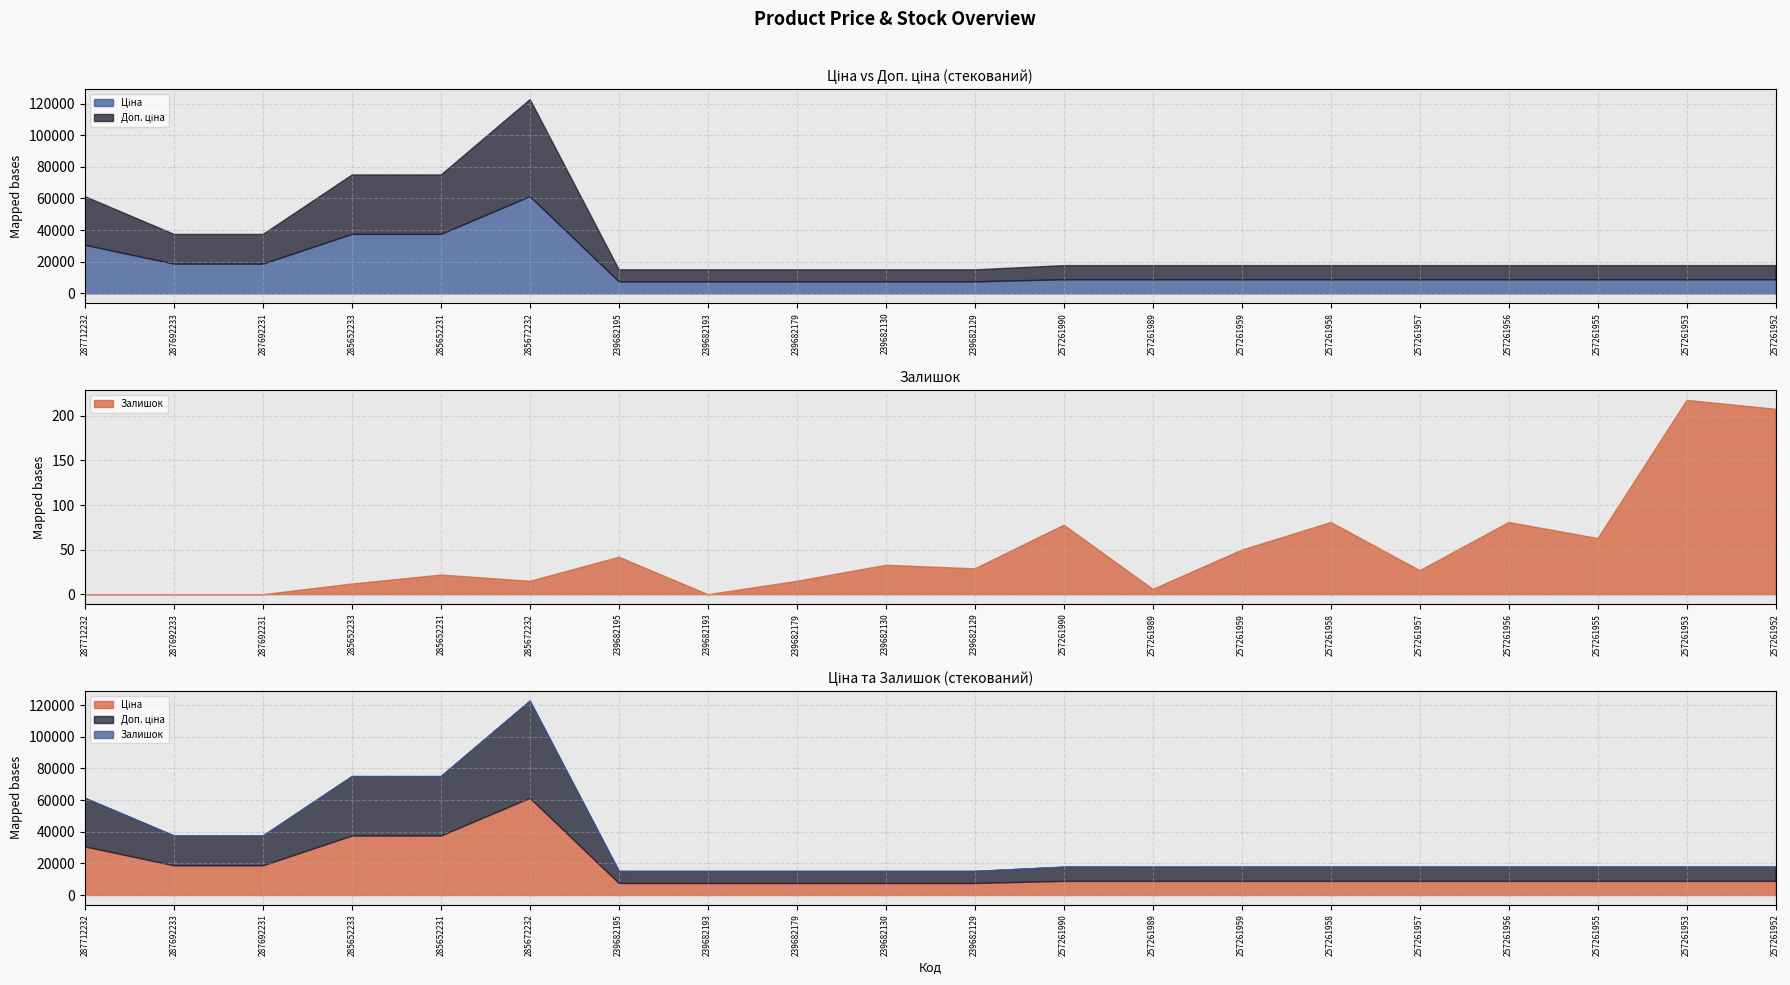

What value does the Доп. ціна series have at 285672232?

61434.3